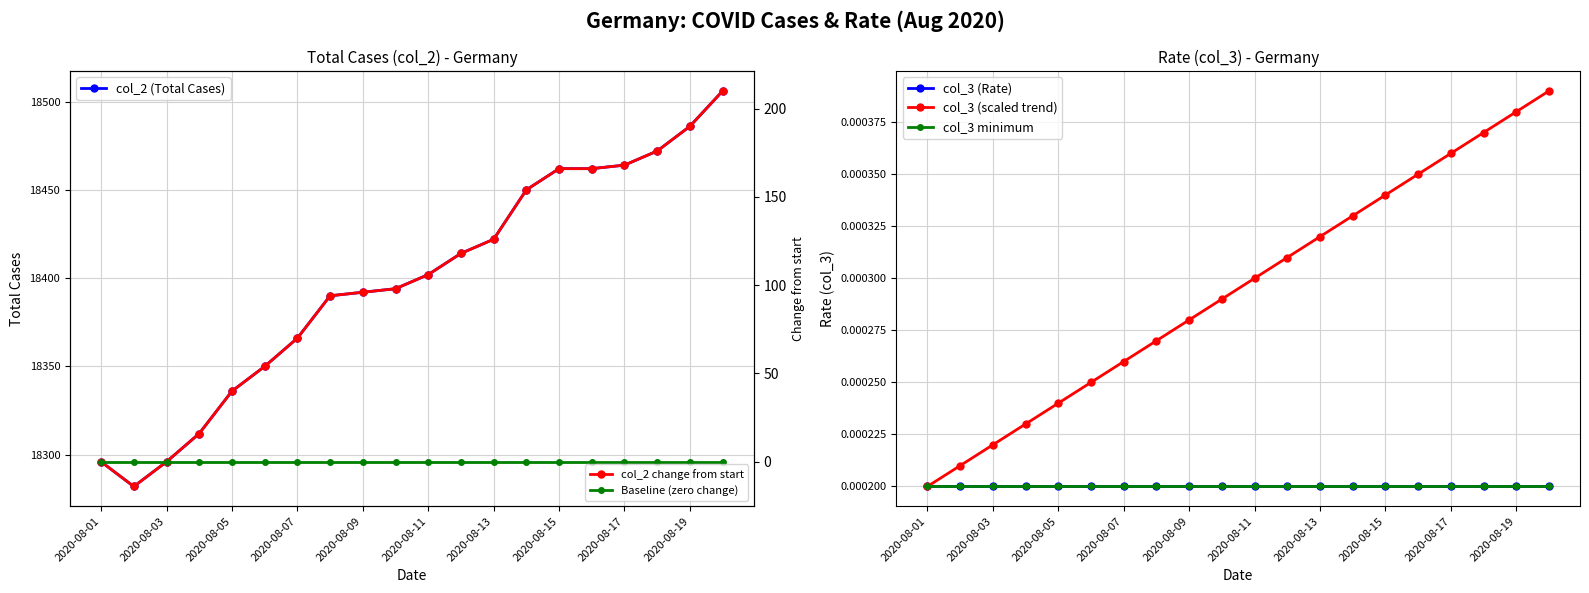

What is the maximum value for col_2 (Total Cases)?

18506